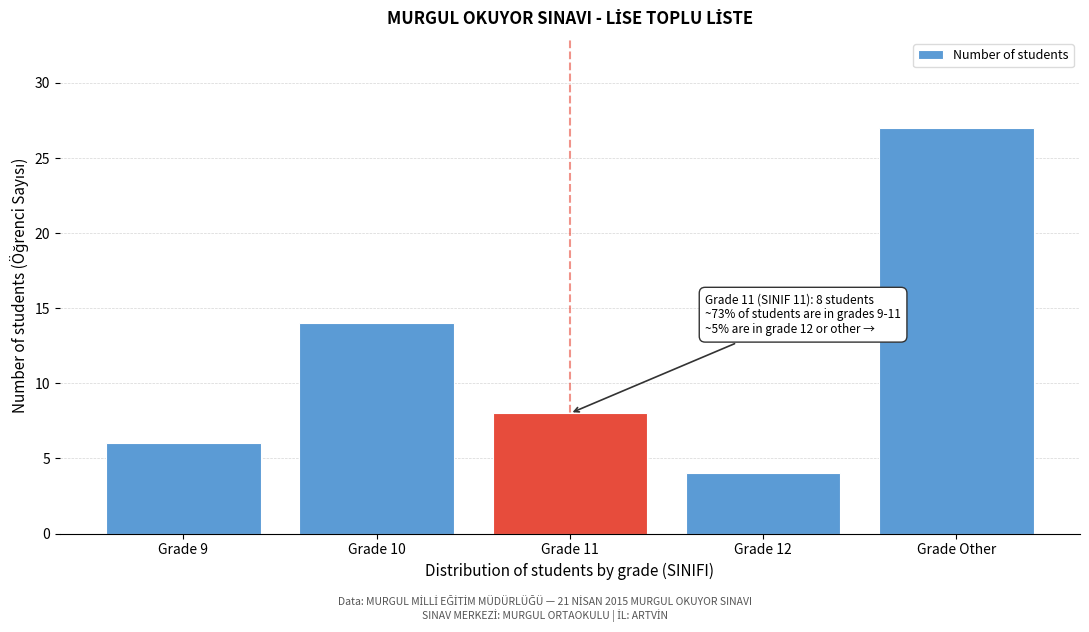

Reading left to right, transcribe all the data shown in this chart.

6	14	8	4	27